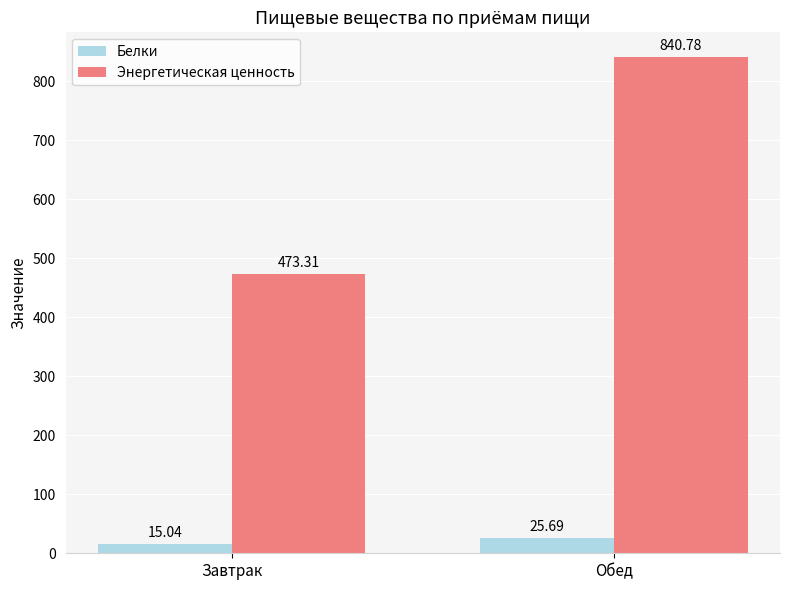

At which category is the sum across all series the highest?

Обед